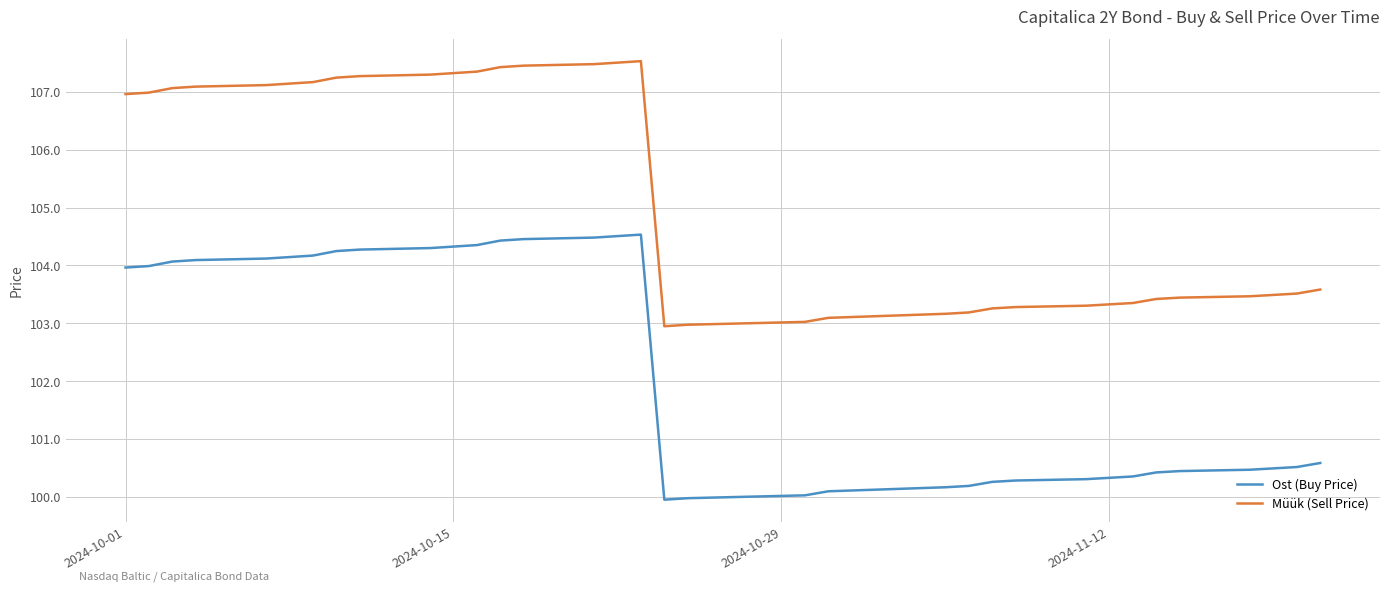

Rank the series by their maximum value, from lowest to highest.

Ost (Buy Price), Müük (Sell Price)